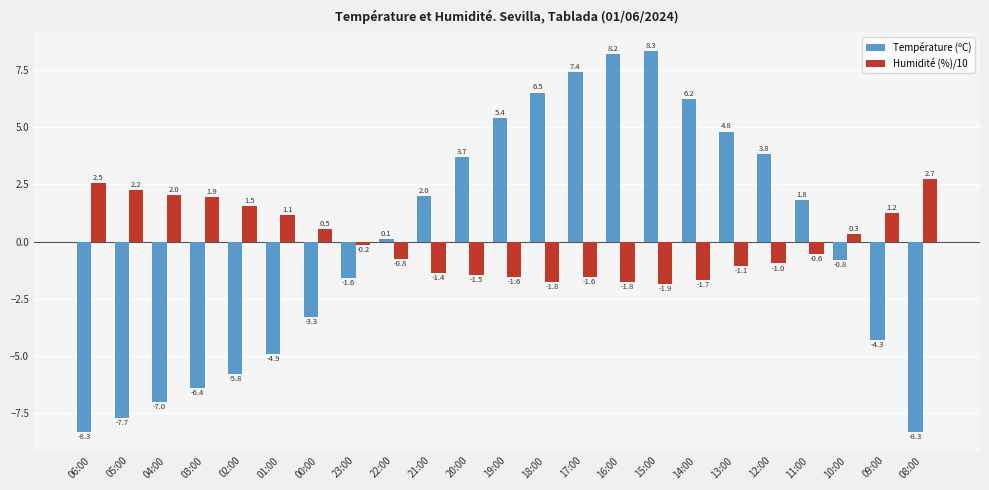

At how many categories does at least one series exceed 7?

3